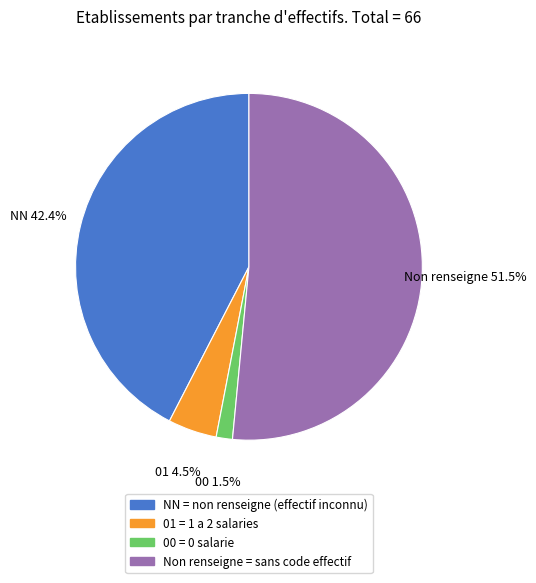

What is the smallest slice in the pie chart?

00